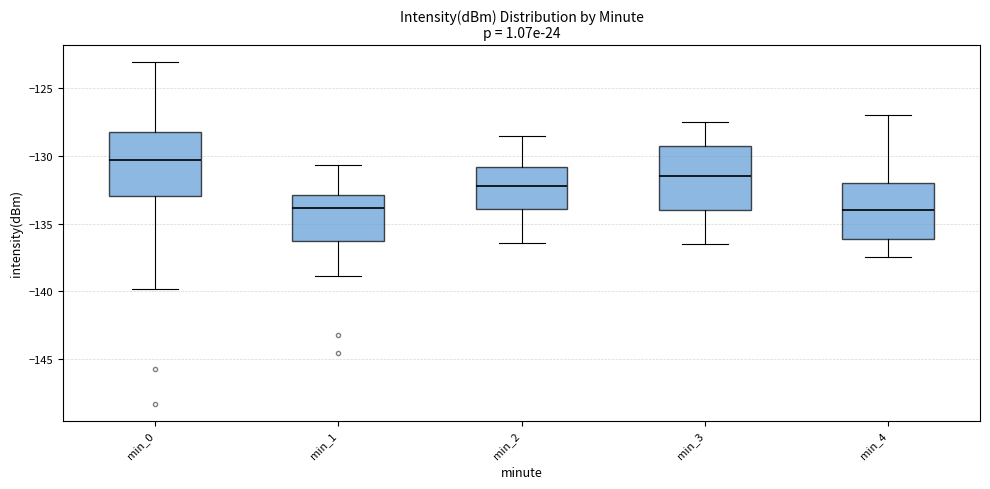

Reading left to right, transcribe this box plot: for each box, give where its median line is, the range the box spans, and where its two whiskers end, as read against the y-axis. The values are not printed on the chart, so give them approximately, as read against the axis.

min_0: median -130.5, box -133.0 to -128.0, whiskers -140.0 to -123.0
min_1: median -134.0, box -136.5 to -133.0, whiskers -139.0 to -130.5
min_2: median -132.0, box -134.0 to -131.0, whiskers -136.5 to -128.5
min_3: median -131.5, box -134.0 to -129.0, whiskers -136.5 to -127.5
min_4: median -134.0, box -136.0 to -132.0, whiskers -137.5 to -127.0